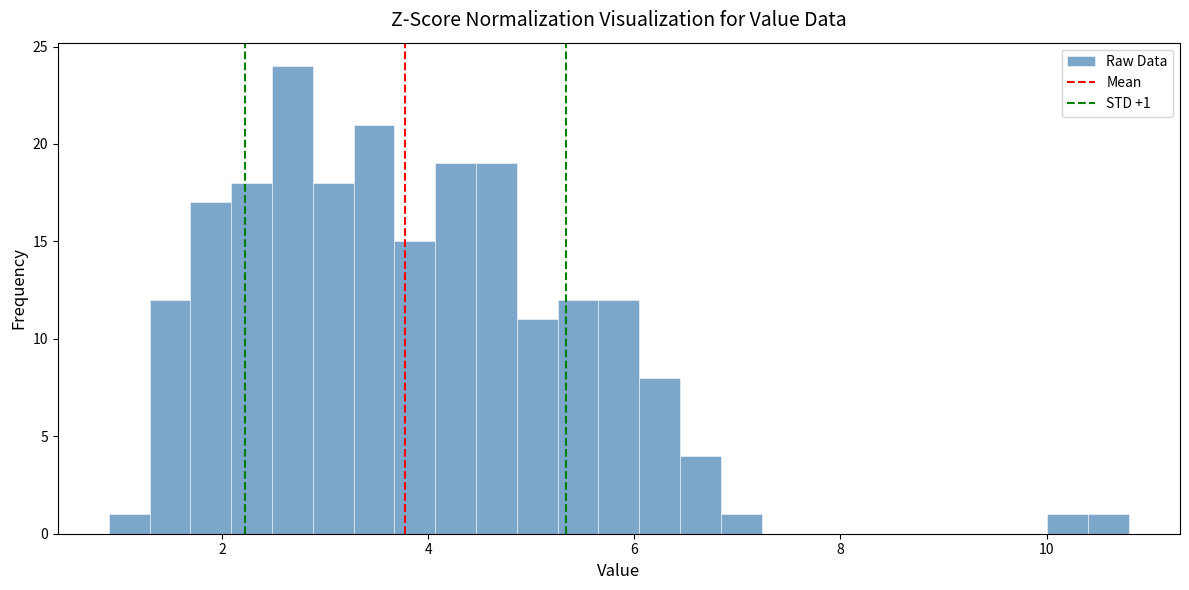

Around what value on the x-axis is the tallest bar? Give the approximate position of its centre, as read against the axis.

2.6